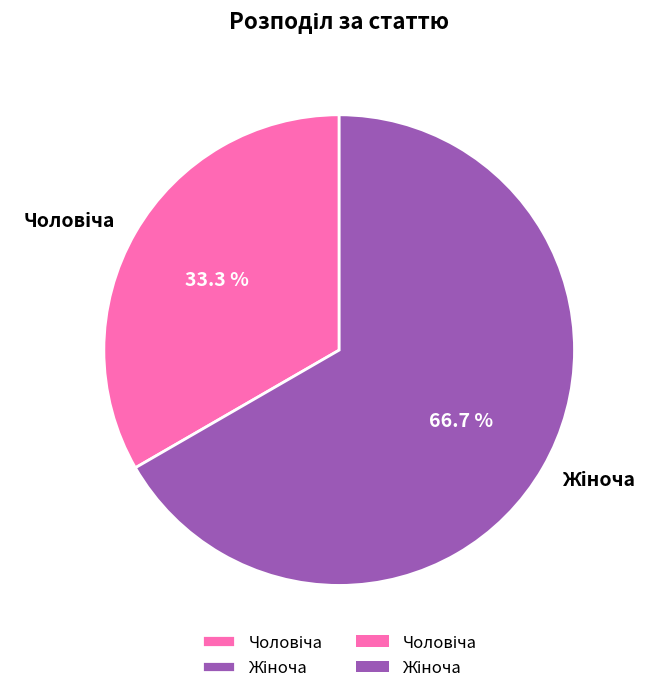

Does any single category account for the majority?

Yes